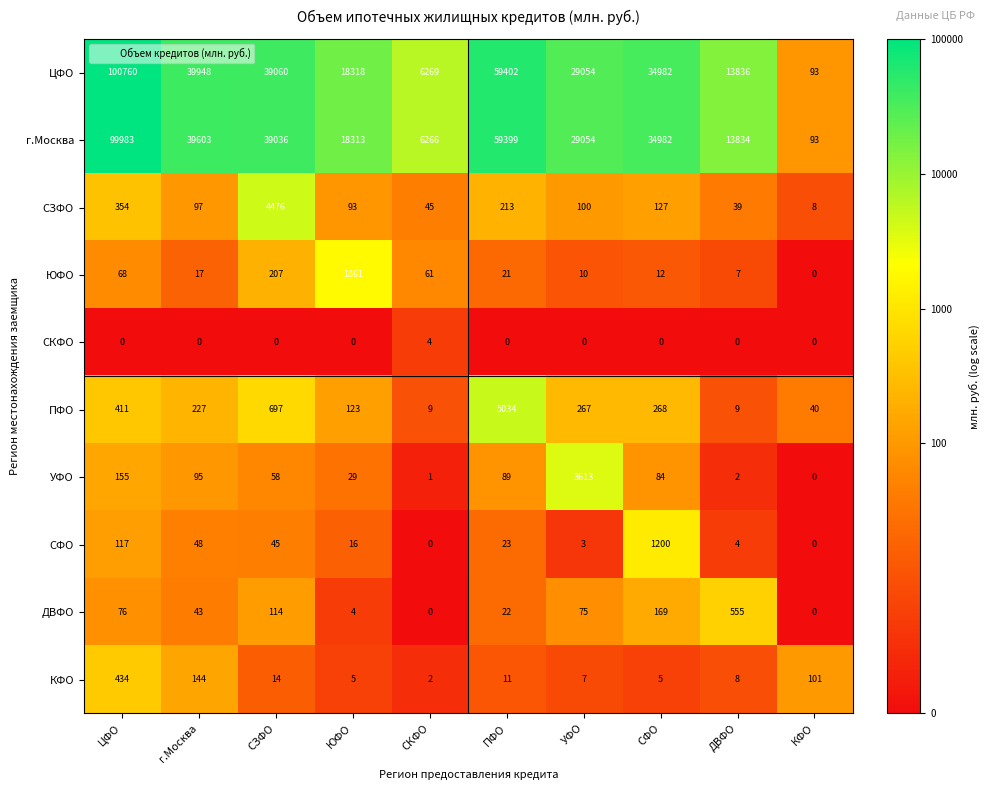

True or false: ЦФО has a value of 7358 at ЮФО.

False